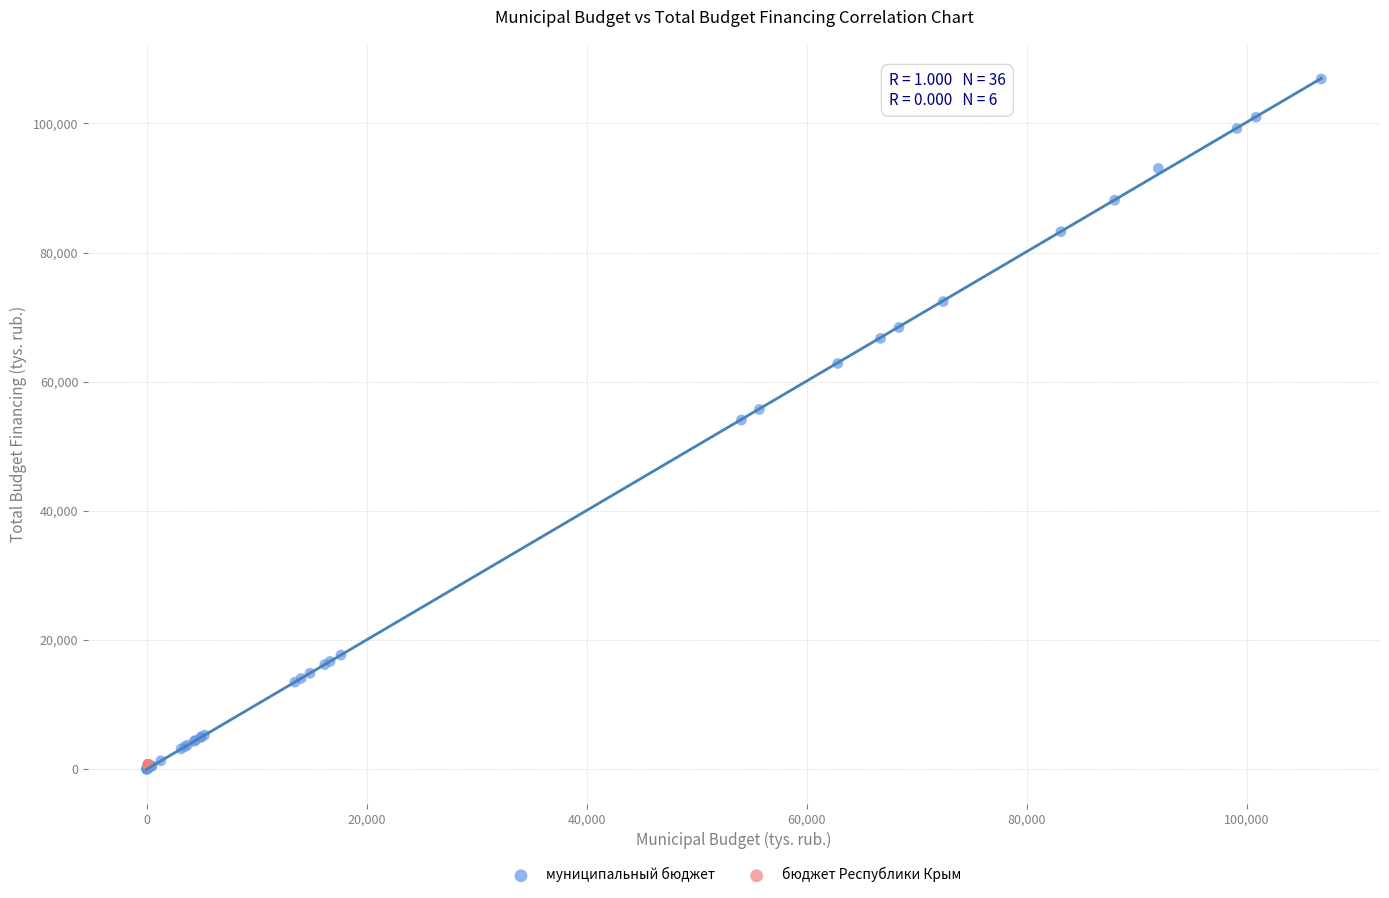

Which series contains the highest Y value?

муниципальный бюджет